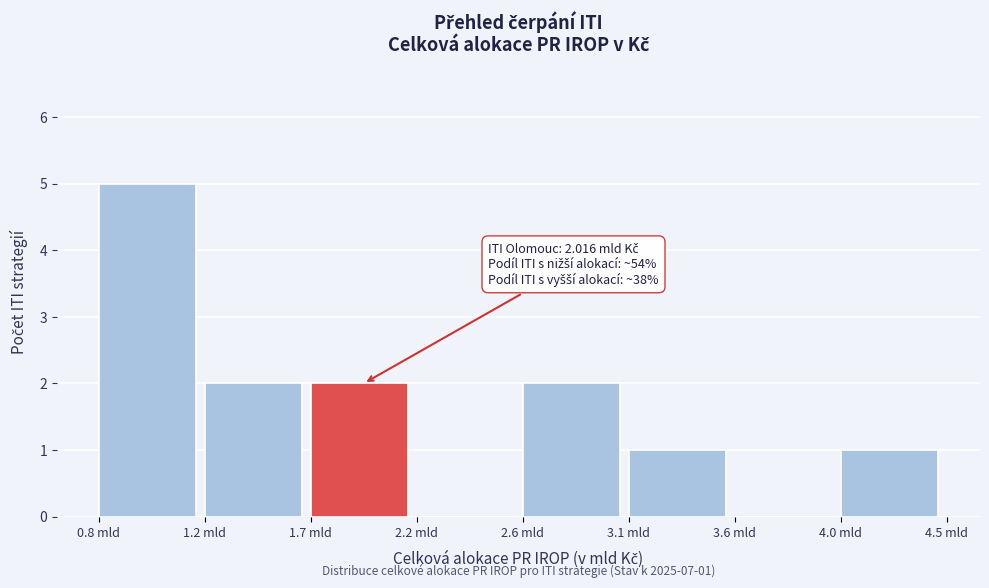

Reading left to right, extract all data points from this chart.

0.8 mld=5	1.2 mld=2	1.7 mld=2	2.2 mld=0	2.6 mld=2	3.1 mld=1	3.6 mld=0	4.0 mld=1